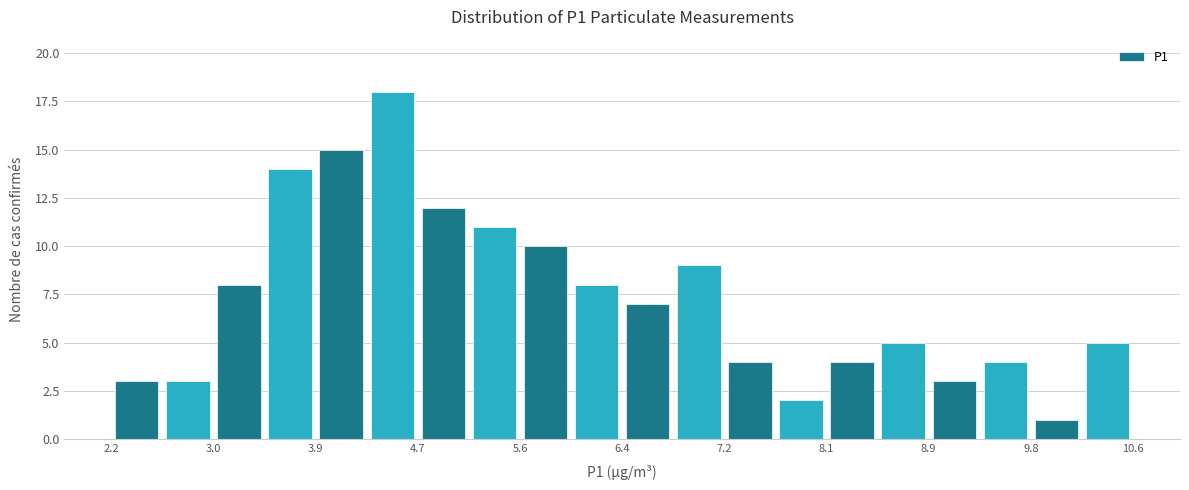

Over which range of the x-axis is the bar tallest?

4.30 to 4.72